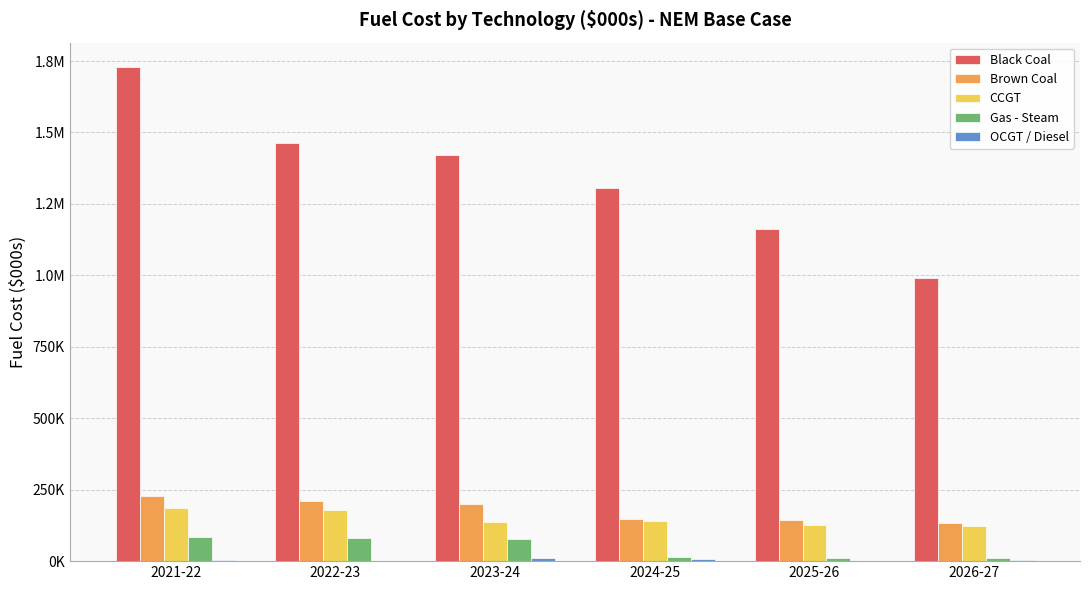

Are the bars grouped side by side (vs. stacked)?

Yes